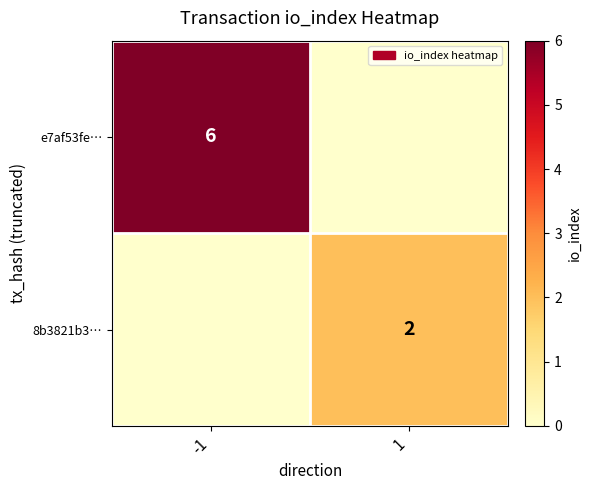

Is it true that e7af53fe… equals 3 at -1?

False